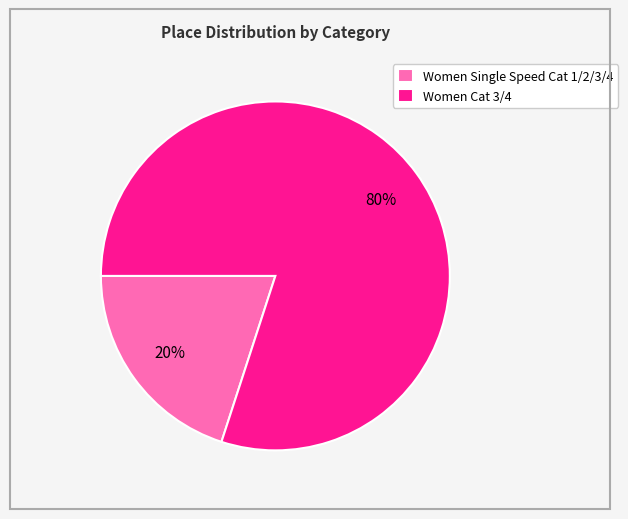

What is the majority slice?

Women Cat 3/4